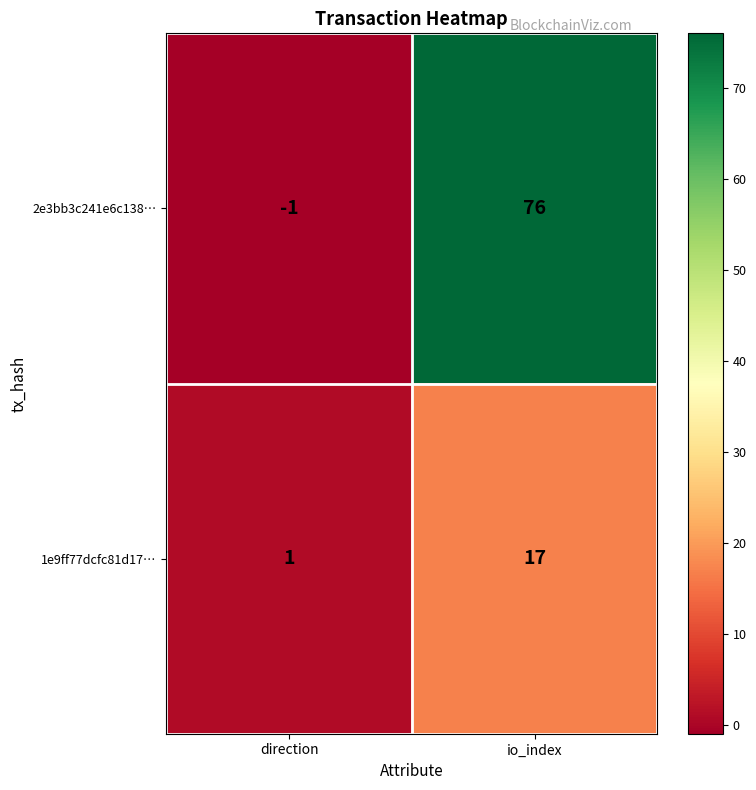

What is the average value of the 2e3bb3c241e6c138… series?

38